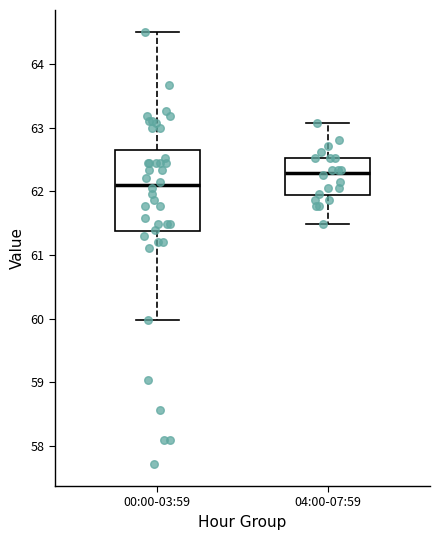

Reading left to right, read every box against the y-axis: the position of its median line, the range the box covers, and the ends of its whiskers. The values are not printed on the chart, so give them approximately, as read against the axis.

00:00-03:59: median 62.1, box 61.4 to 62.6, whiskers 60.0 to 64.5
04:00-07:59: median 62.3, box 61.9 to 62.5, whiskers 61.5 to 63.1